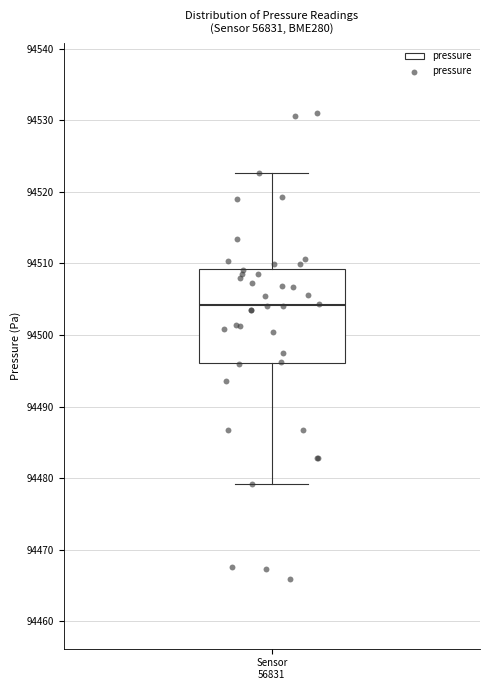

Where is the upper edge of the box for Sensor 56831 on the y-axis? The values are not printed on the chart, so give them approximately, as read against the axis.

94509